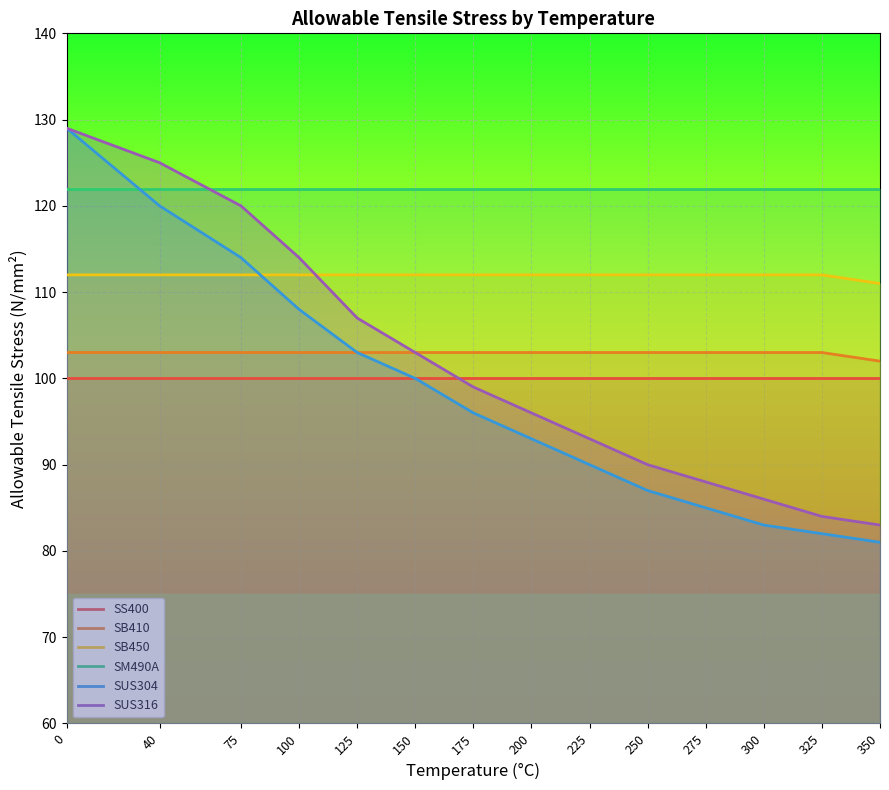

The value of SM490A at 125 is 195. True or false?

False